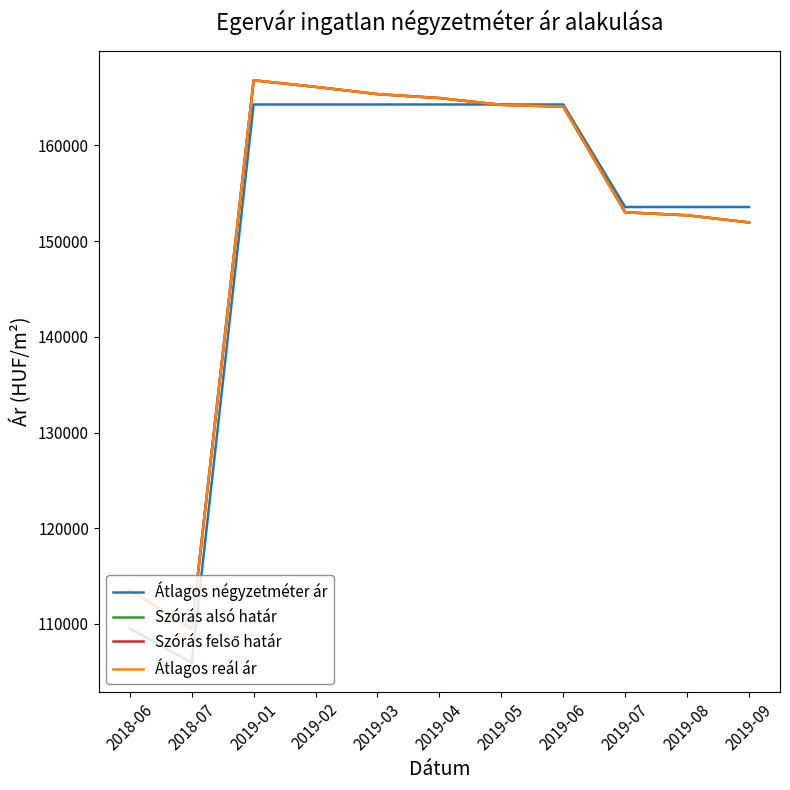

What is the difference between the maximum and minimum values in the Szórás alsó határ series?

57321